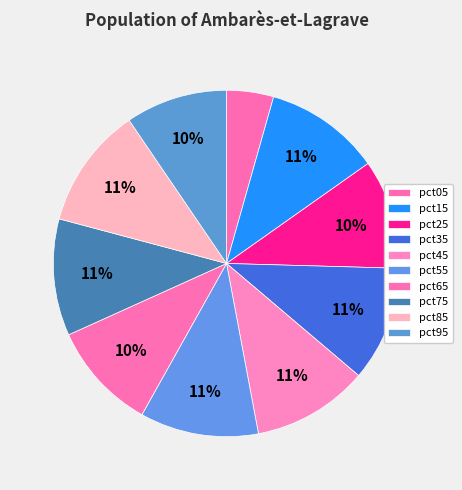

Between pct45 and pct55, which is larger?

pct55